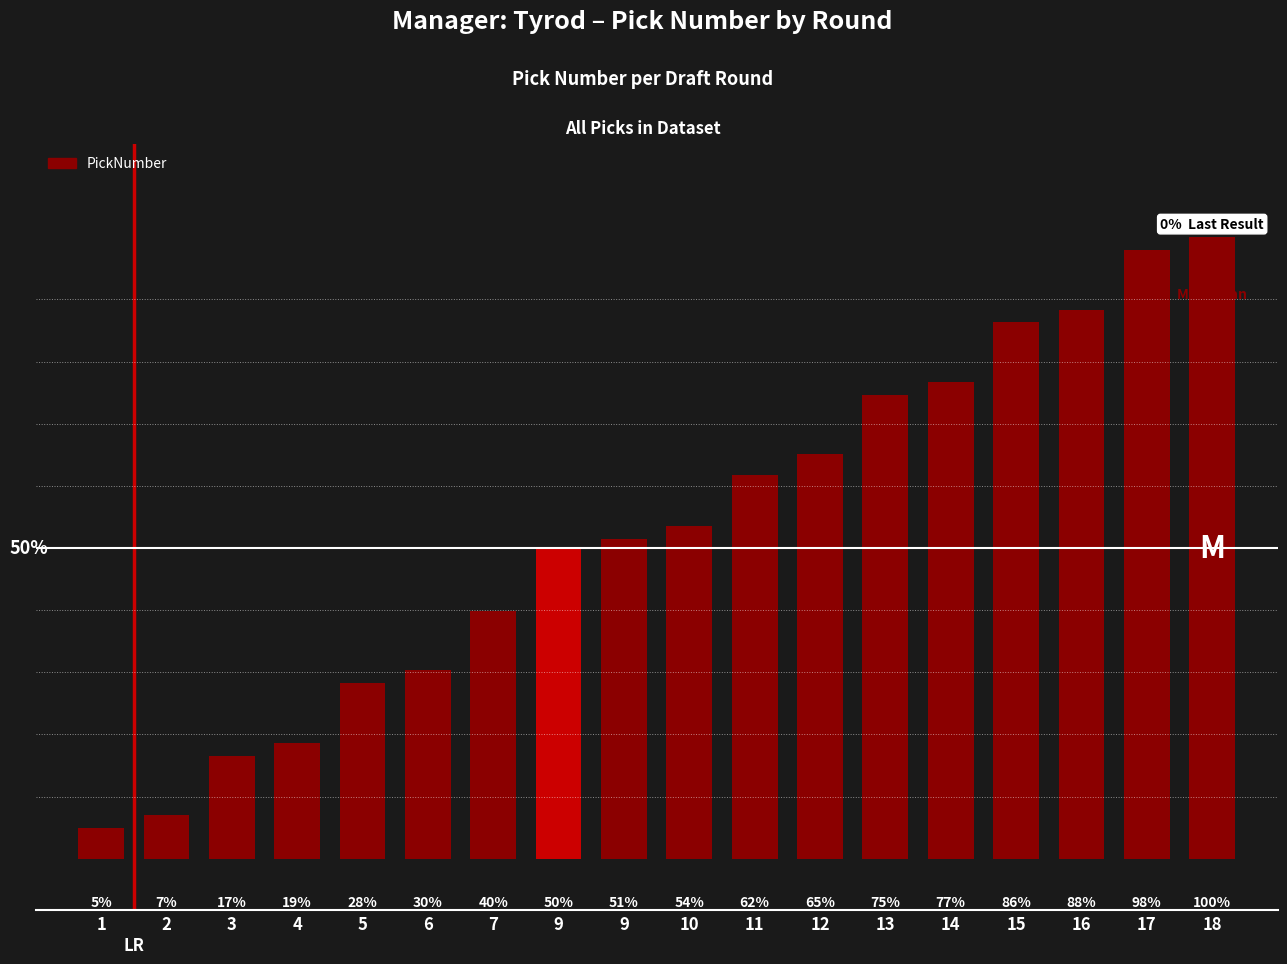

What is the difference between the maximum and minimum values?

229